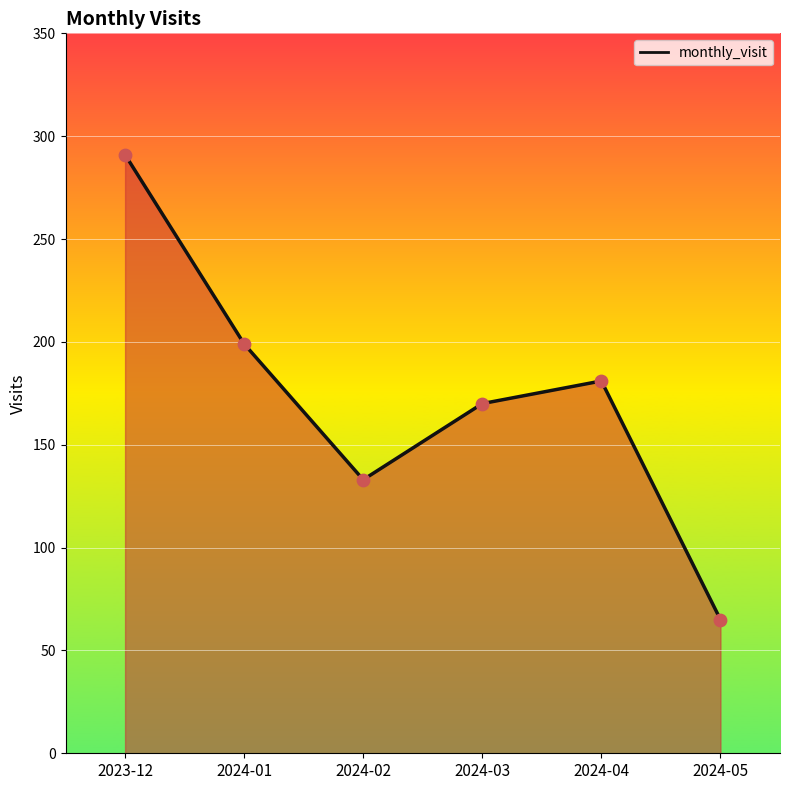

Between 2024-05 and 2024-01, which is larger?

2024-01